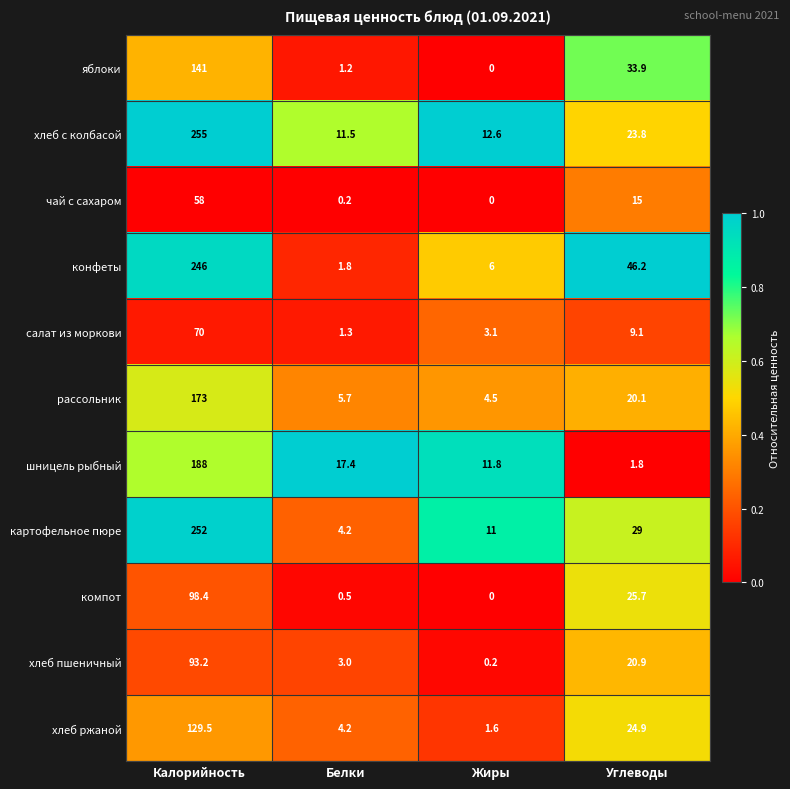

True or false: картофельное пюре has a value of 252.0 at Калорийность.

True